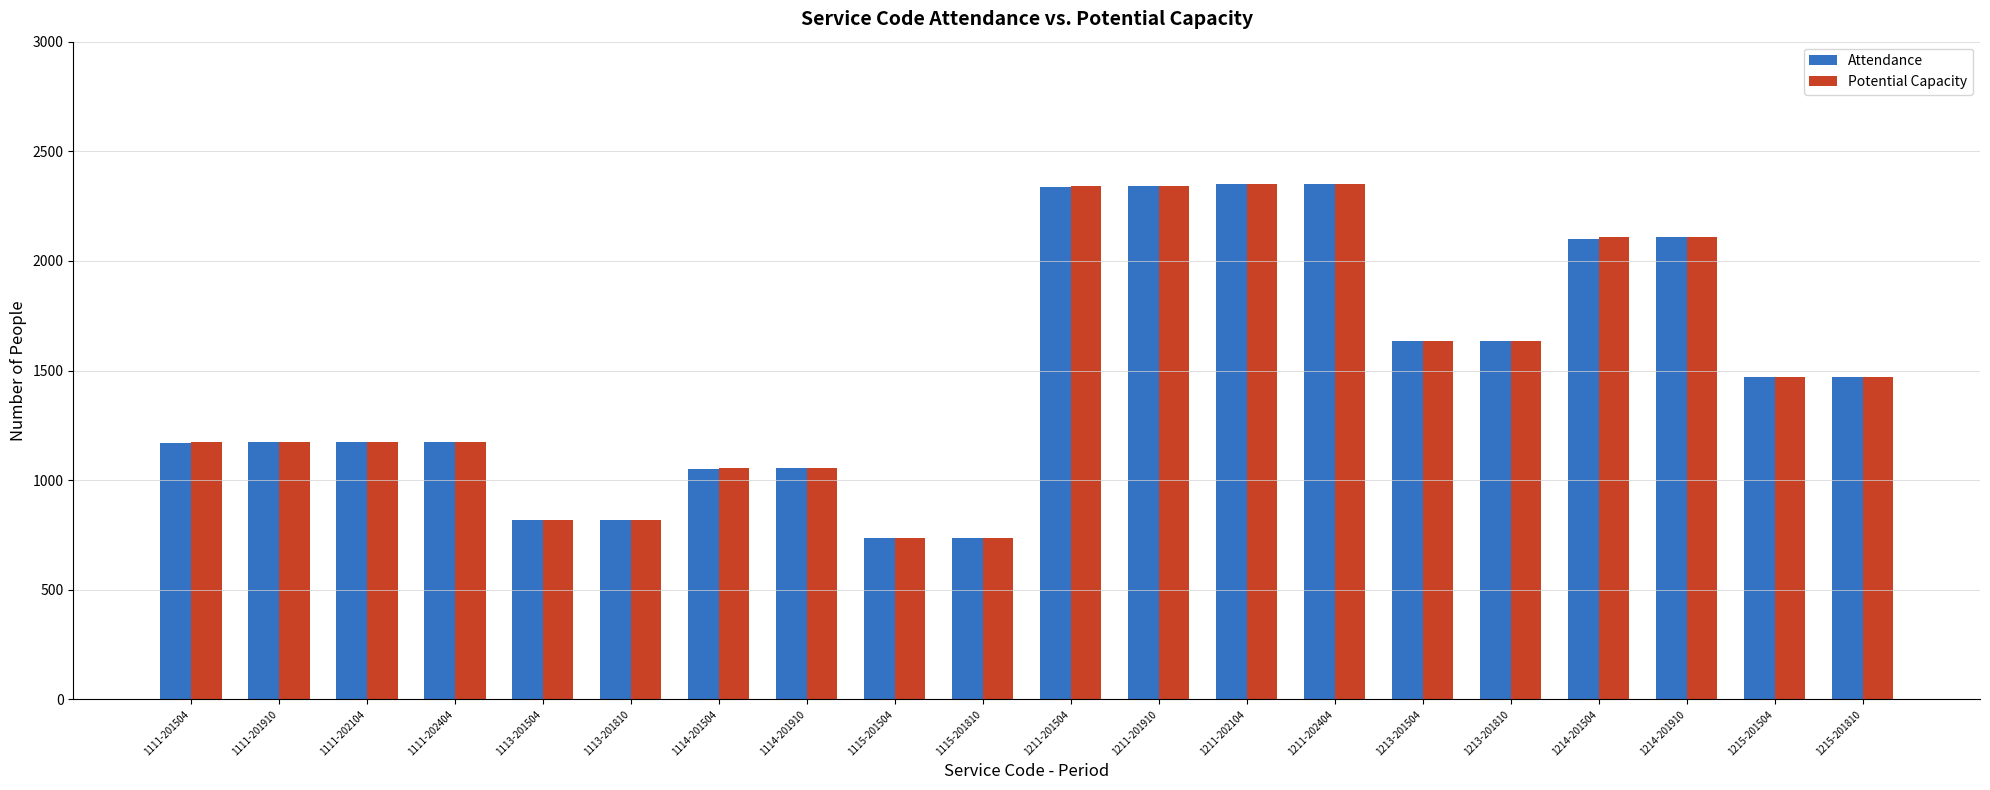

Is the value of Potential Capacity at 1211-201504 greater than the value of Attendance at 1111-202404?

Yes